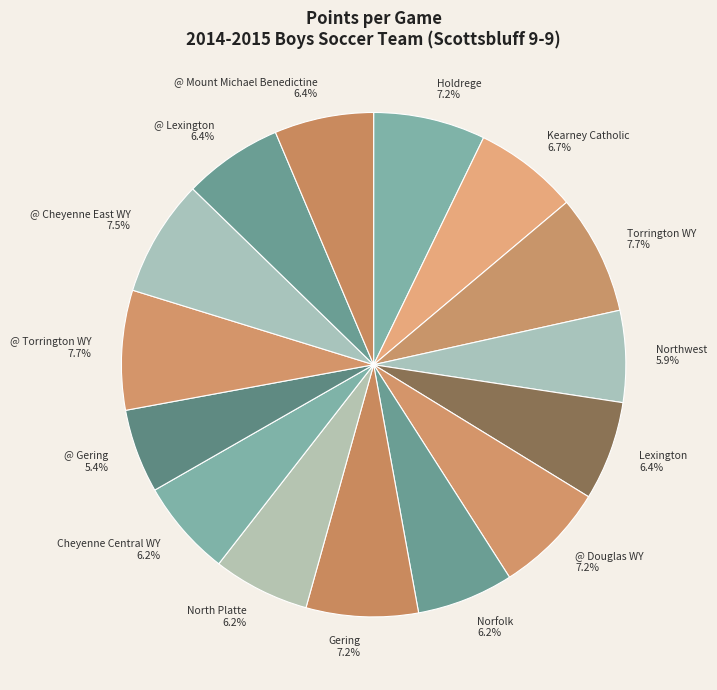

Which has a higher value, Lexington or @ Douglas WY?

@ Douglas WY